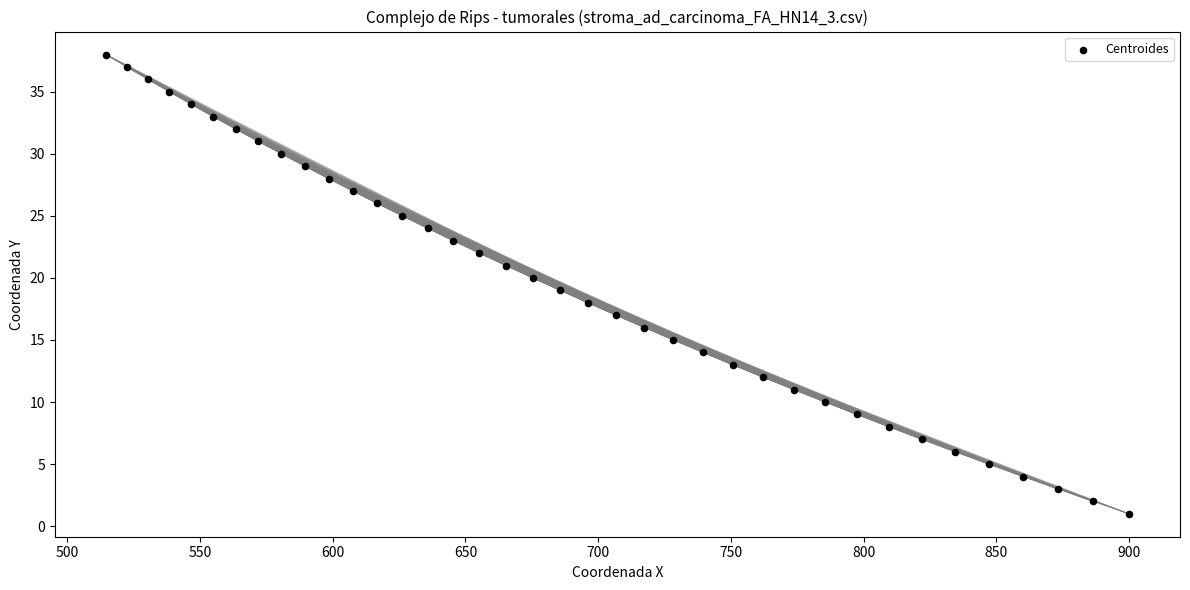

What is the range of Y values (max minus min)?

37